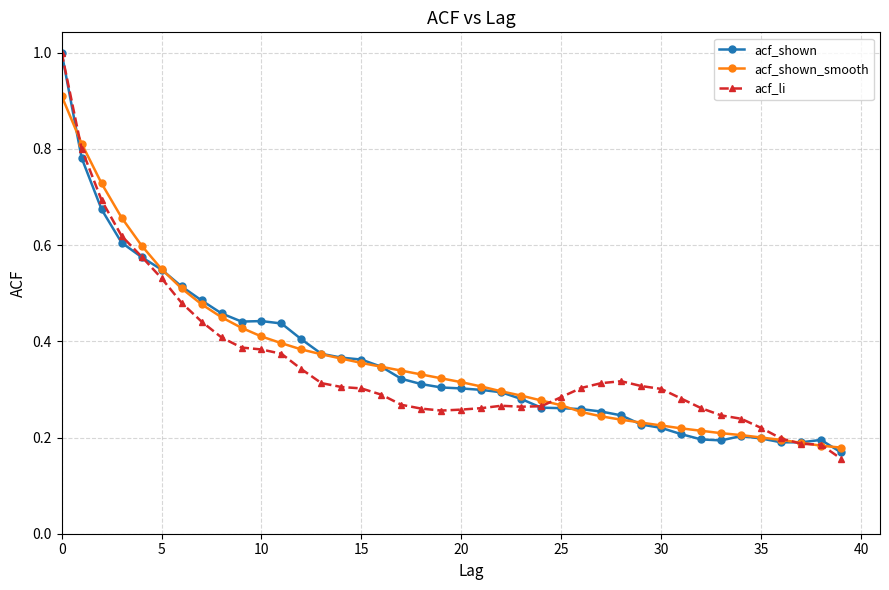

What is the highest value of the acf_shown series?

1.0